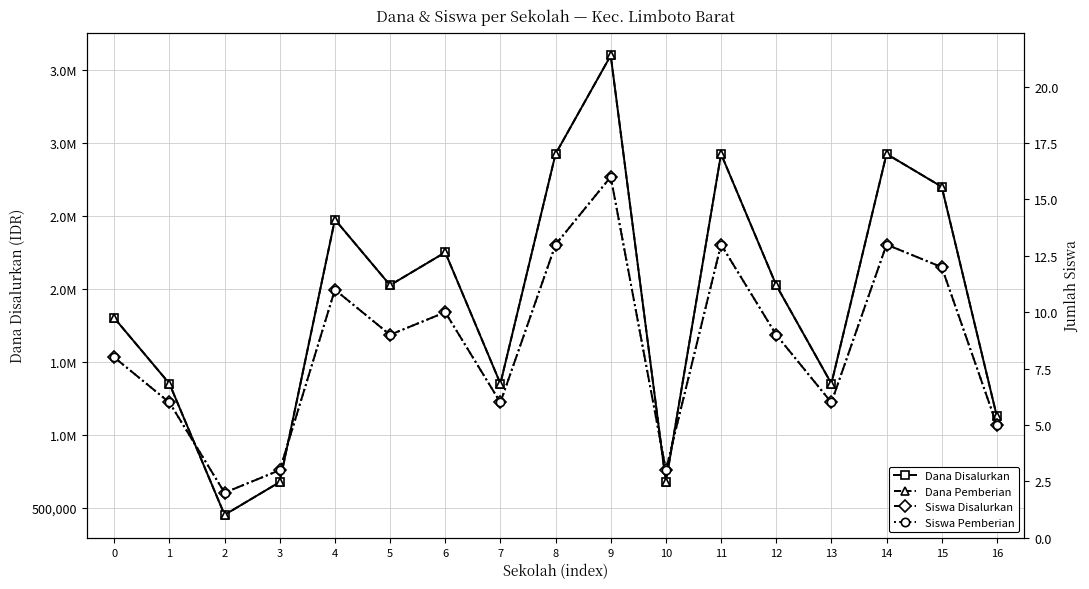

True or false: Dana Disalurkan has more than 0 points higher than both neighbors.

True